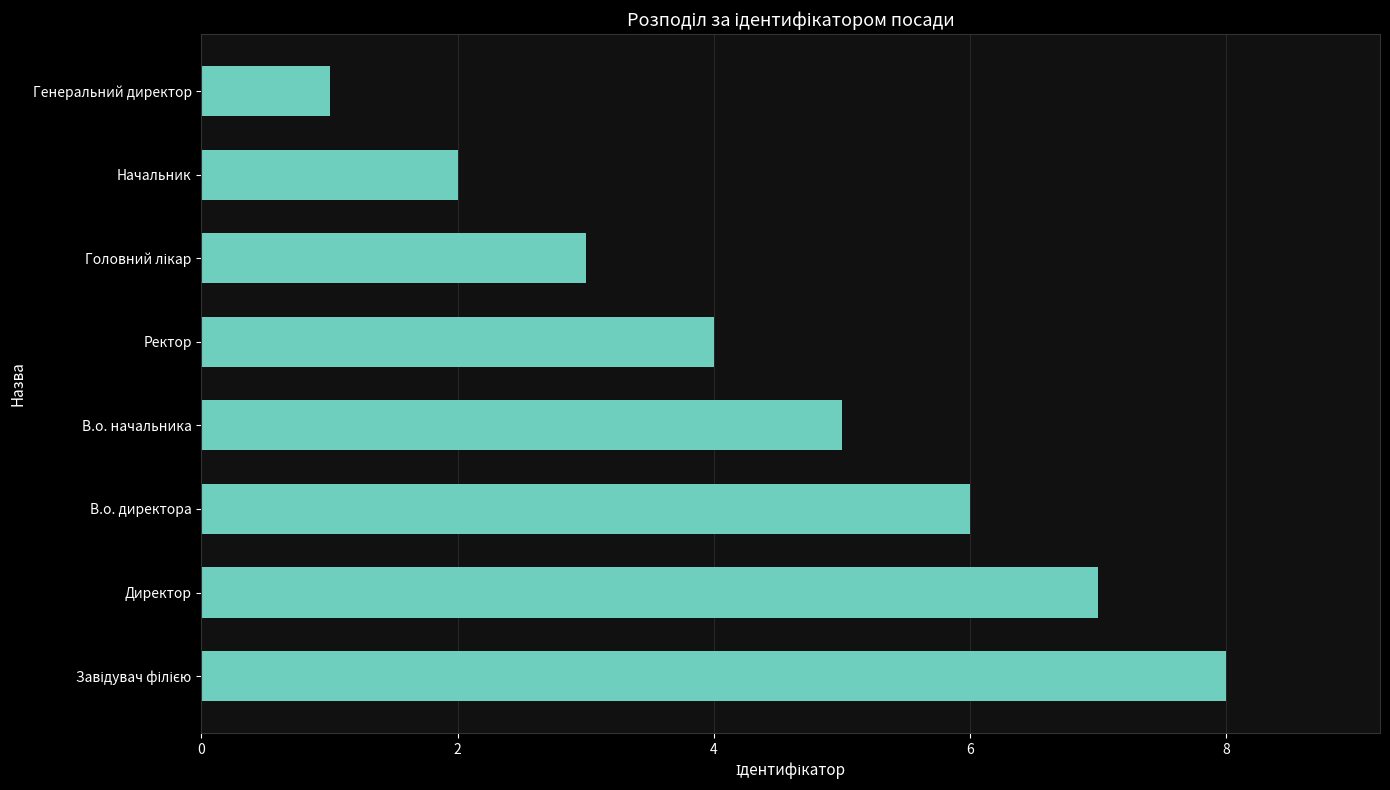

What is the greatest value displayed?

8